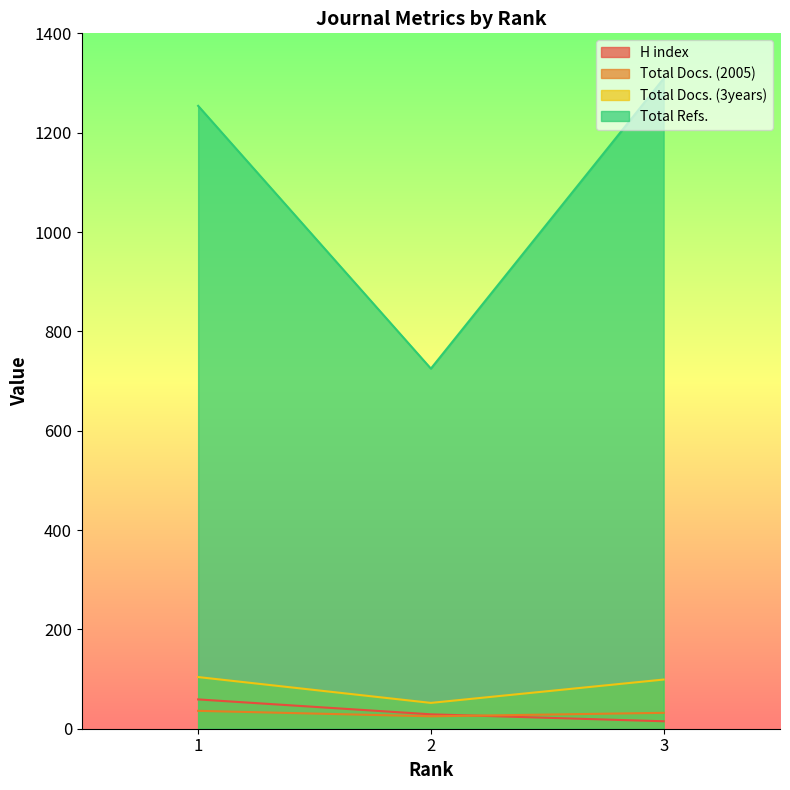

Which series has the largest range (max minus min)?

Total Refs.